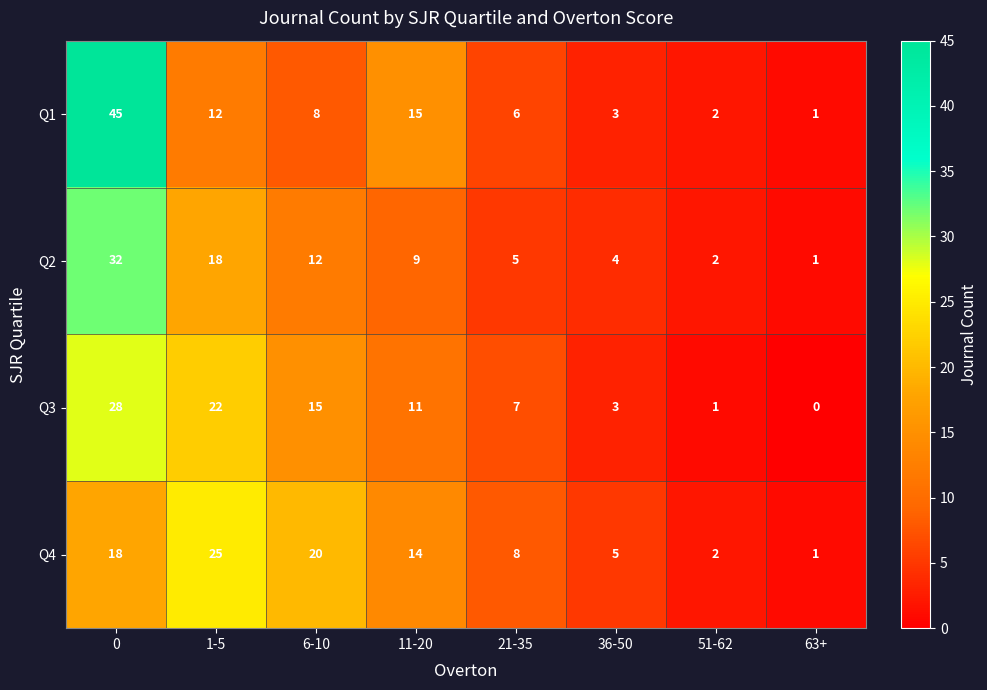

At which label is Q3 closest to 14?

6-10